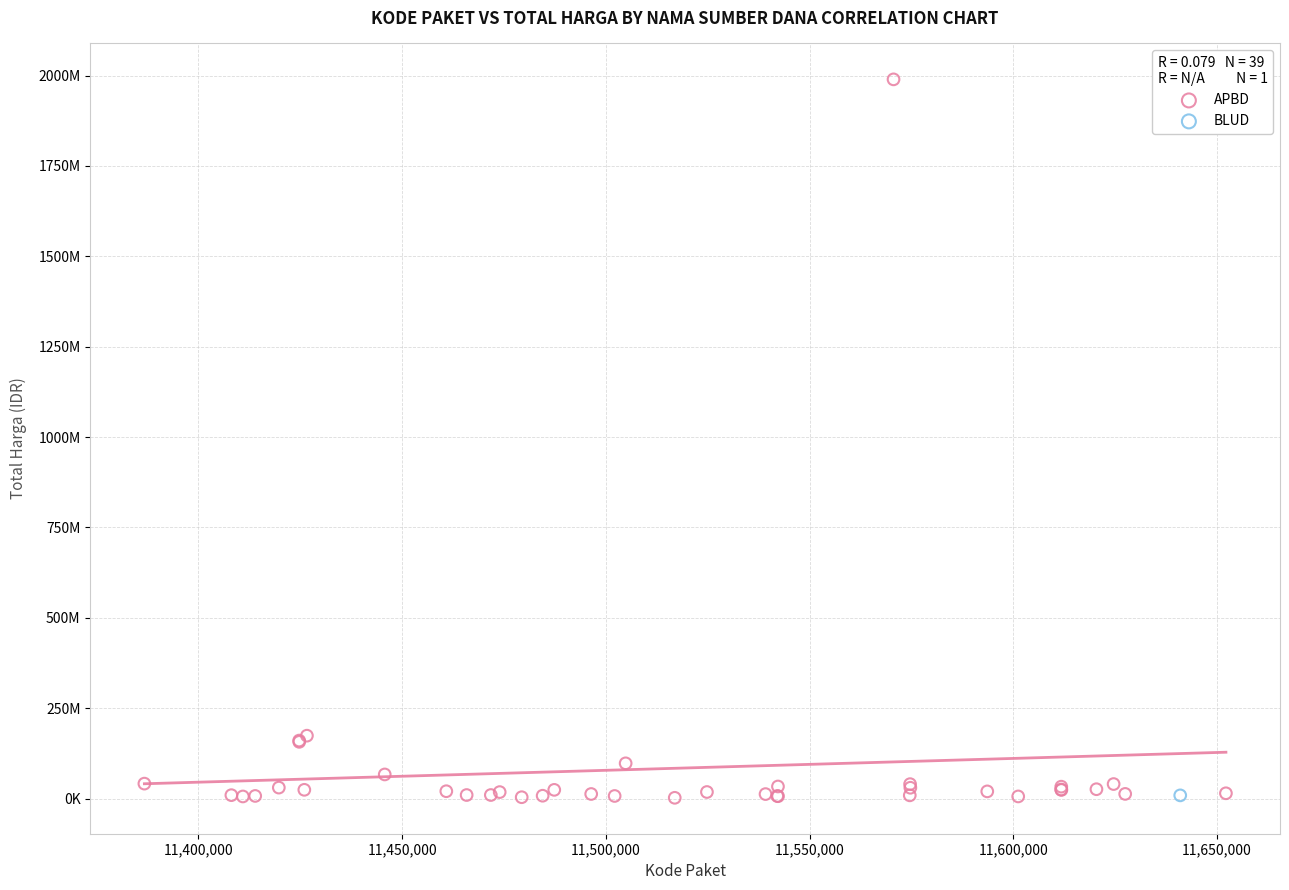

What are all the series names shown in the legend?

APBD, BLUD